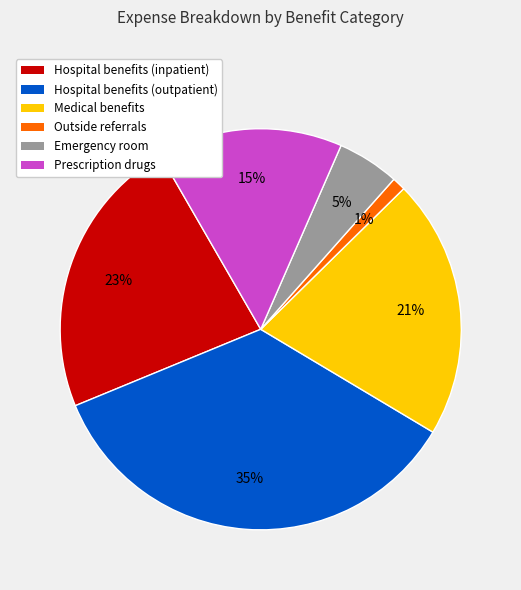

Which has a higher value, Hospital benefits (outpatient) or Medical benefits?

Hospital benefits (outpatient)